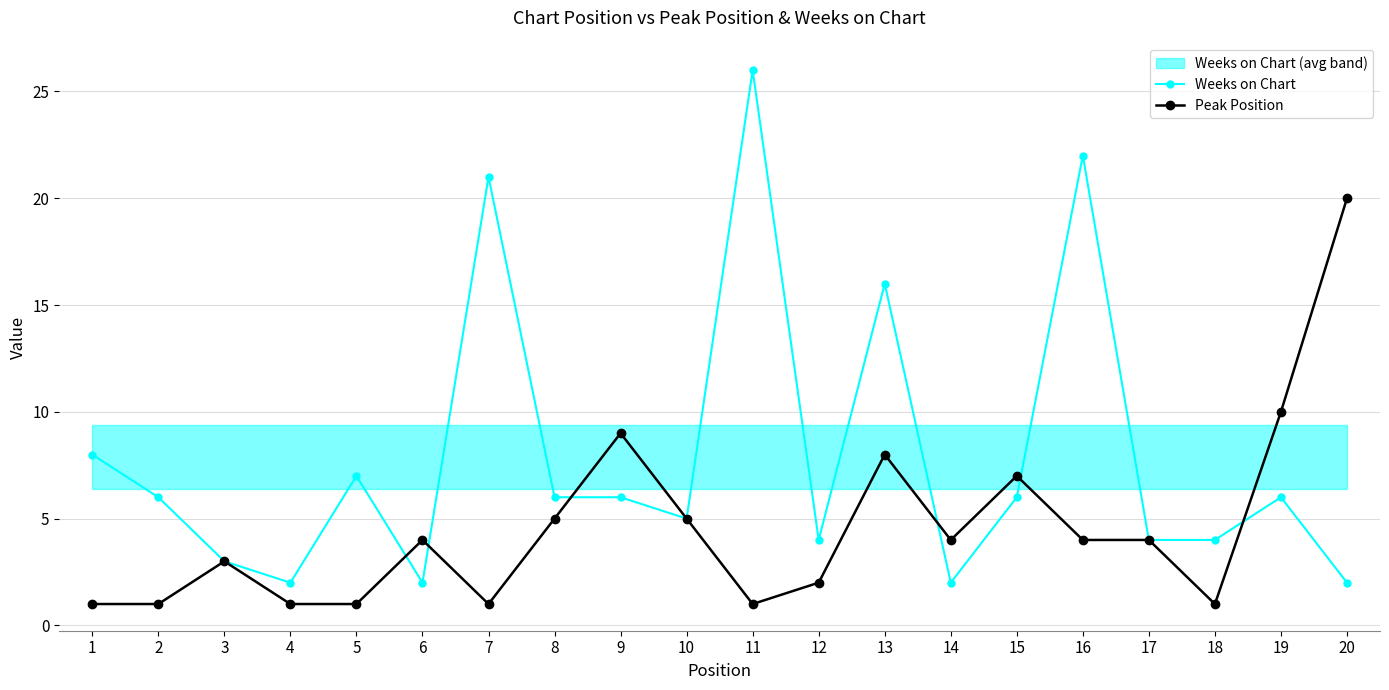

True or false: Peak Position and Weeks on Chart cross at least once.

True